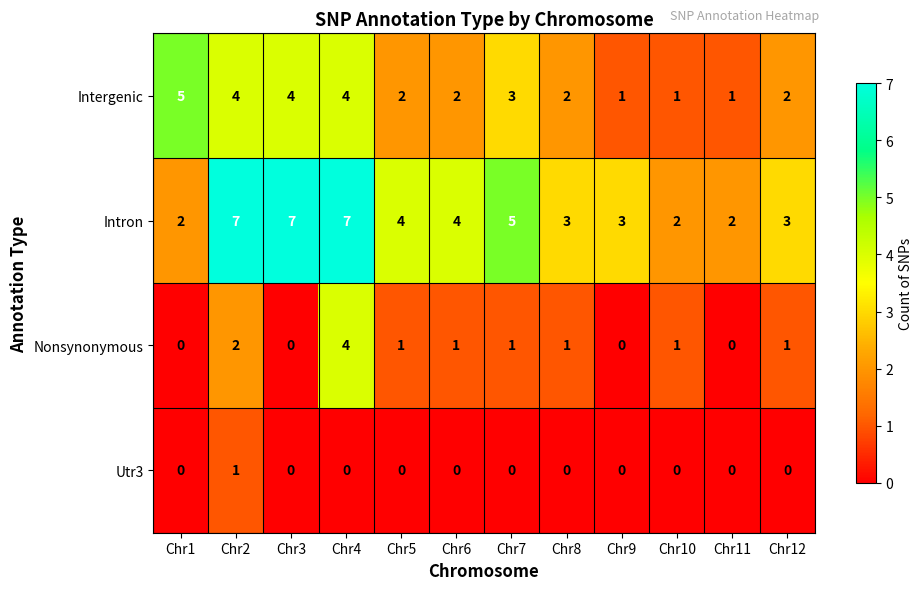

Count the Nonsynonymous values in the range 0 to 1.

10